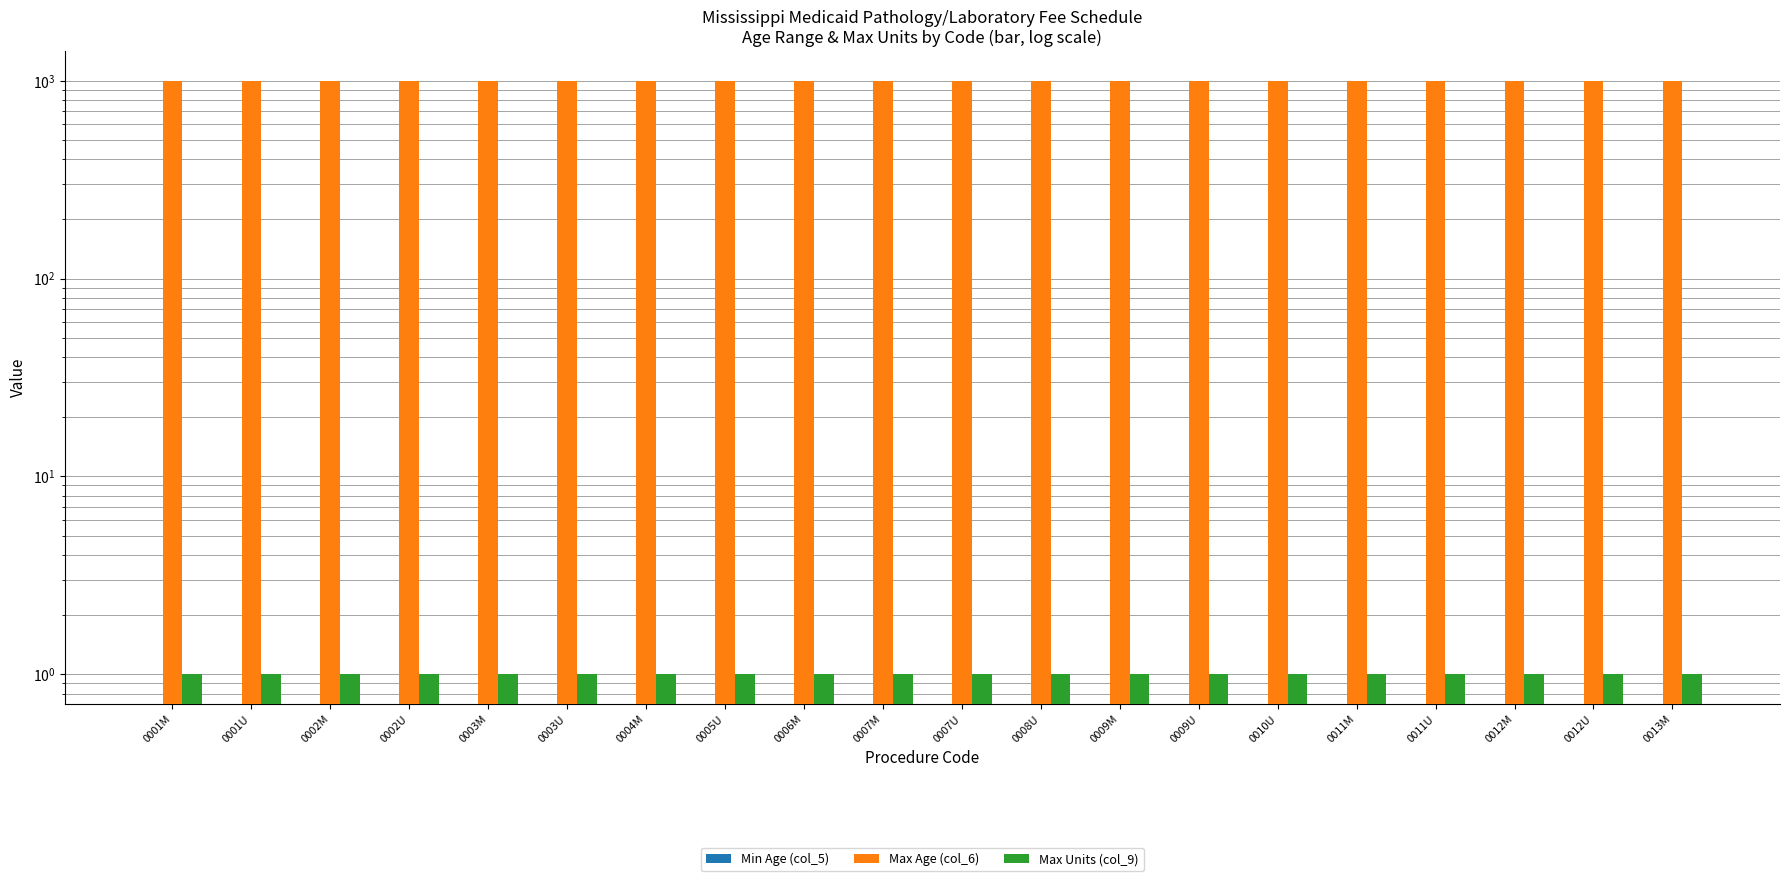

What is the total value across all series at 0011M?

1000